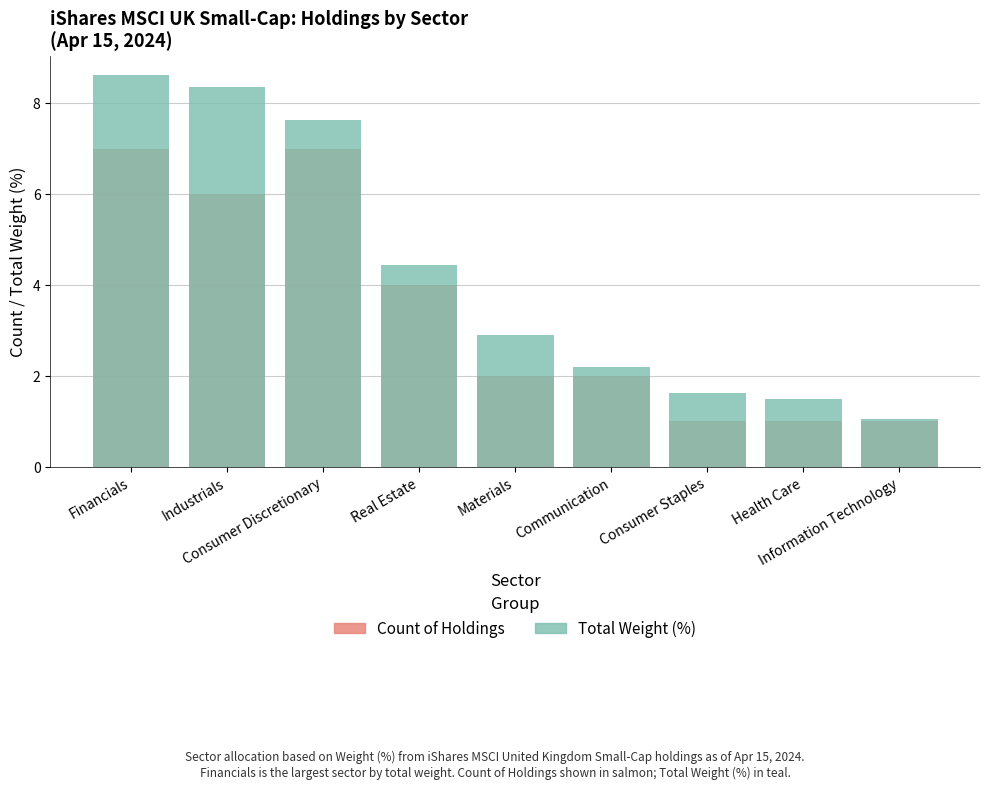

What is the sum of all Total Weight (%) values?

38.3